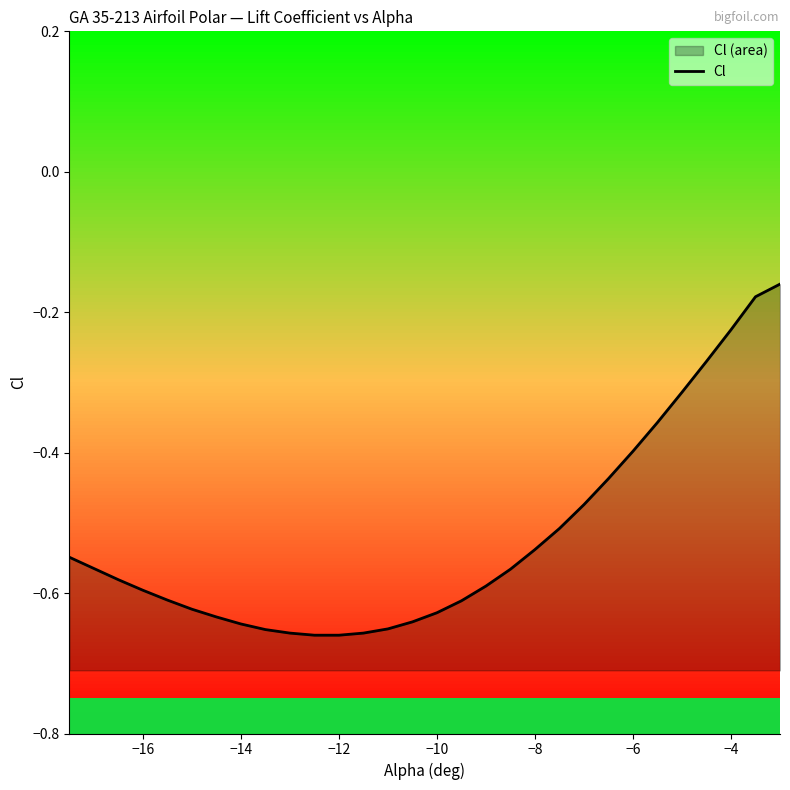

What is the average value?

-0.5